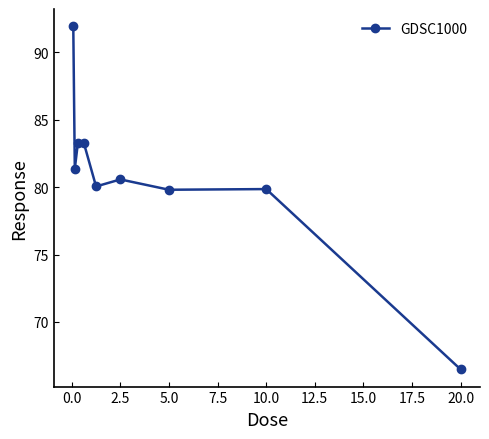

What is the difference between the maximum and minimum values?

25.5